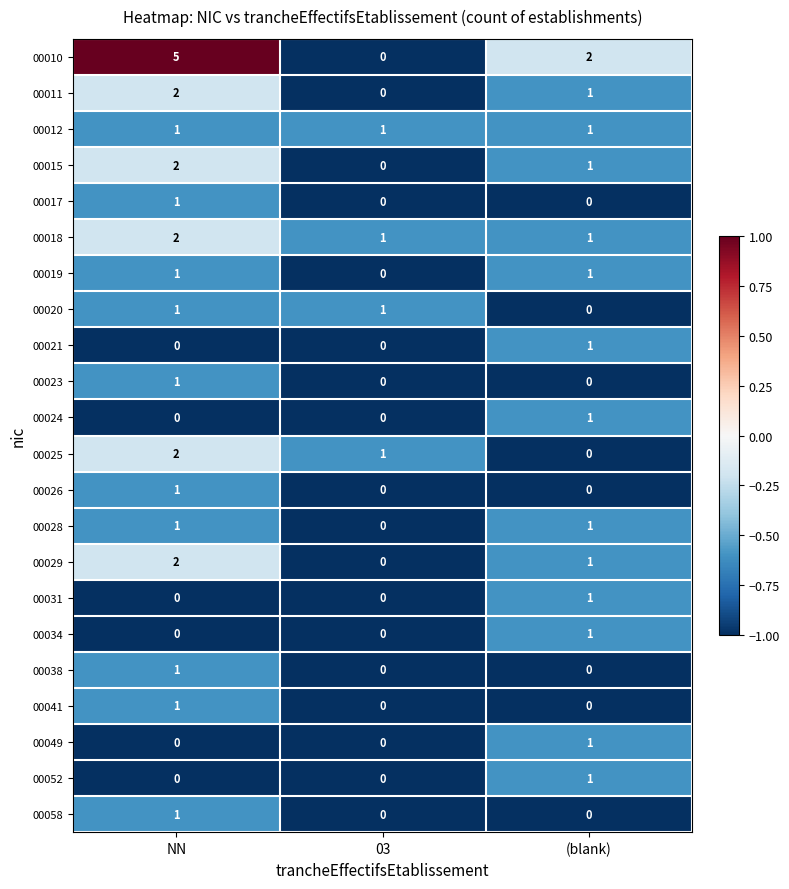

Which category has the lowest value in the 00028 series?

03